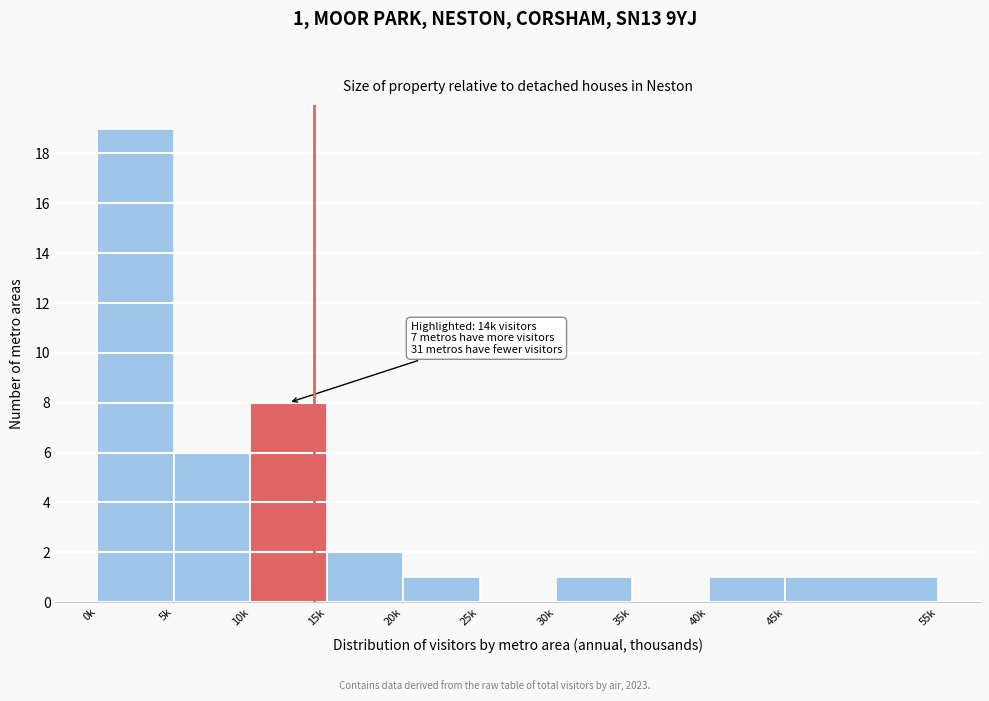

Reading left to right, list all the values displayed in this chart.

0k=19	5k=6	10k=8	15k=2	20k=1	25k=0	30k=1	35k=0	40k=1	45k=1